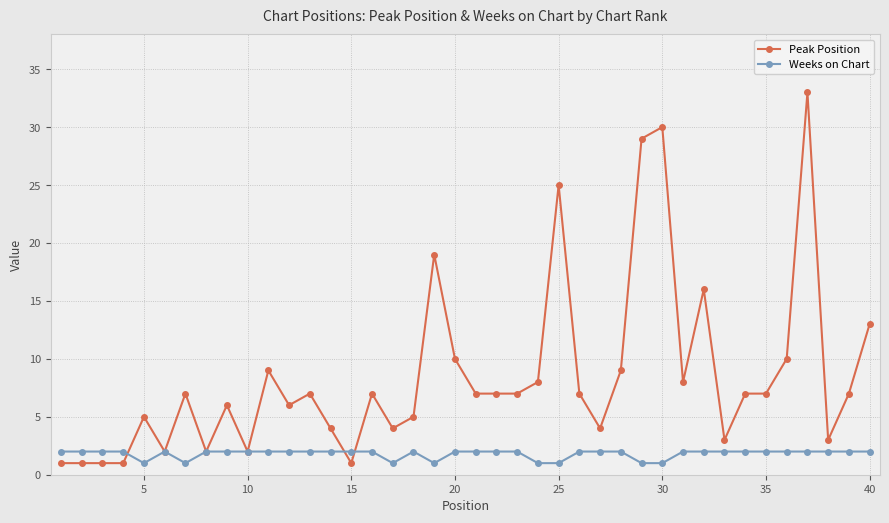

What is the sum of all Weeks on Chart values?

72